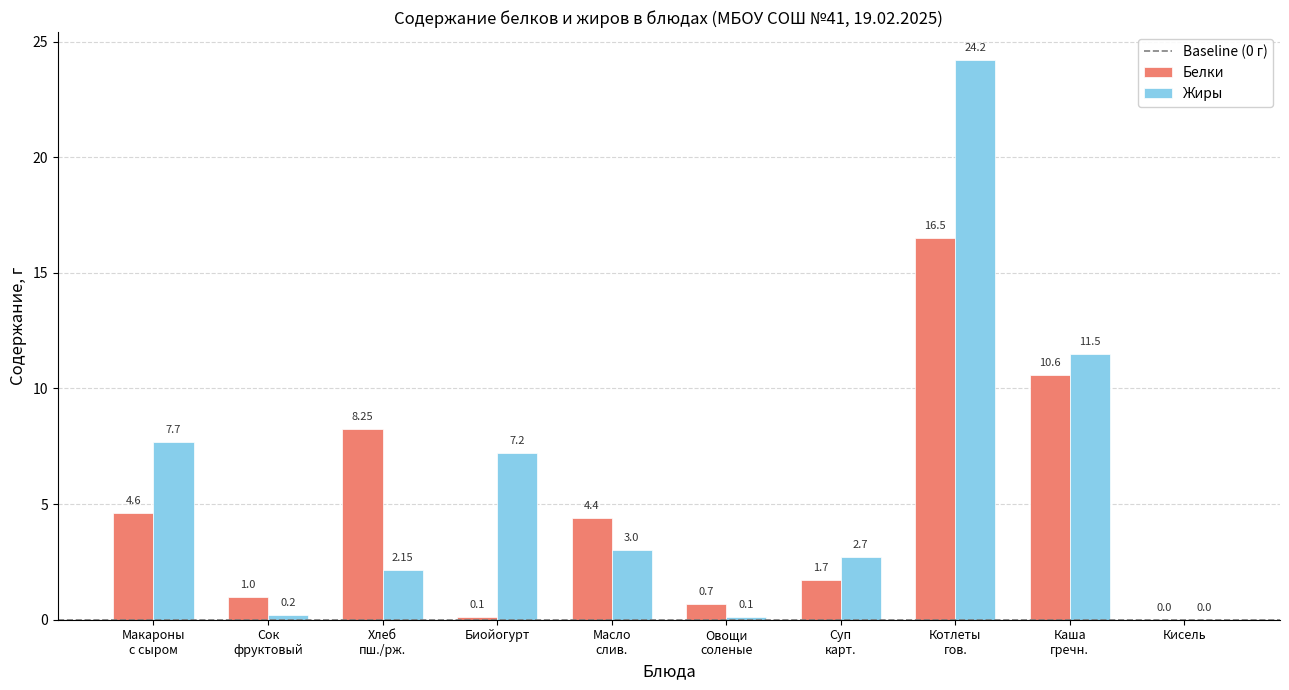

Which series has the widest spread of values?

Жиры